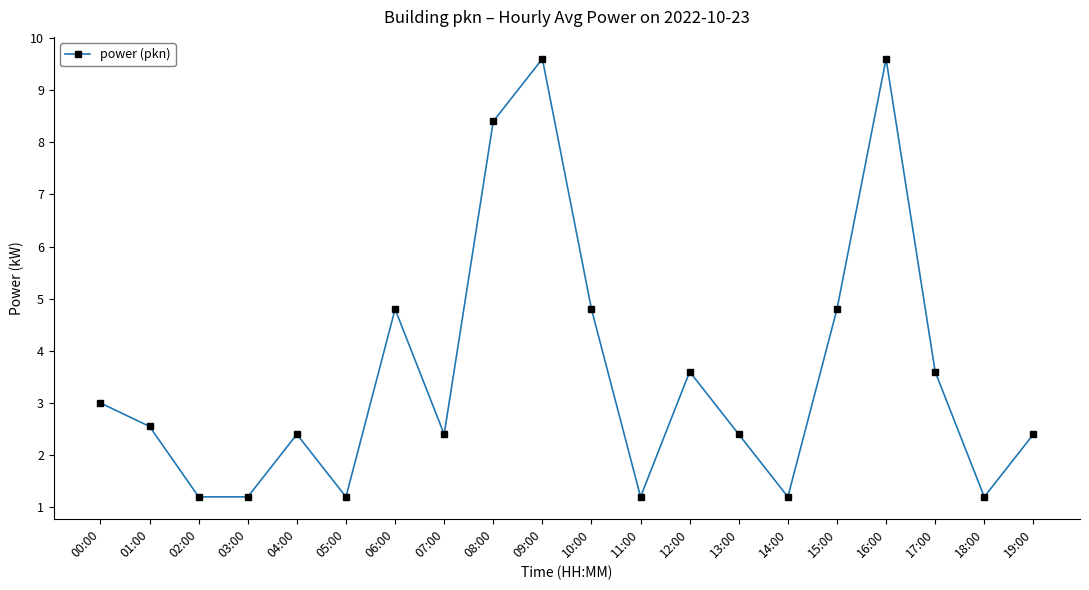

What is the sum of the values at 13:00 and 05:00?

3.6